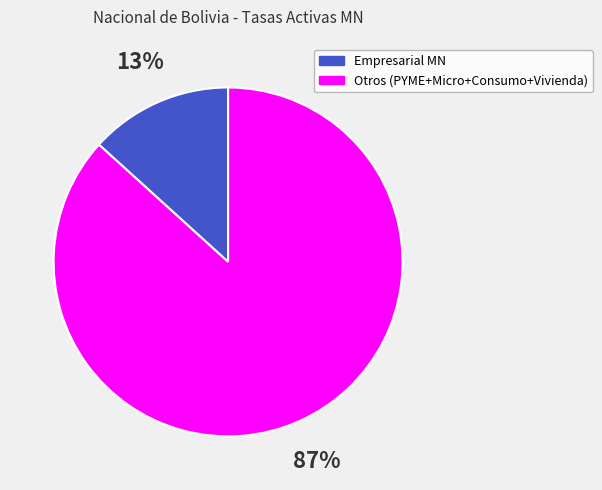

Do Otros (PYME+Micro+Consumo+Vivienda) and Empresarial MN together represent more than half of the pie?

Yes